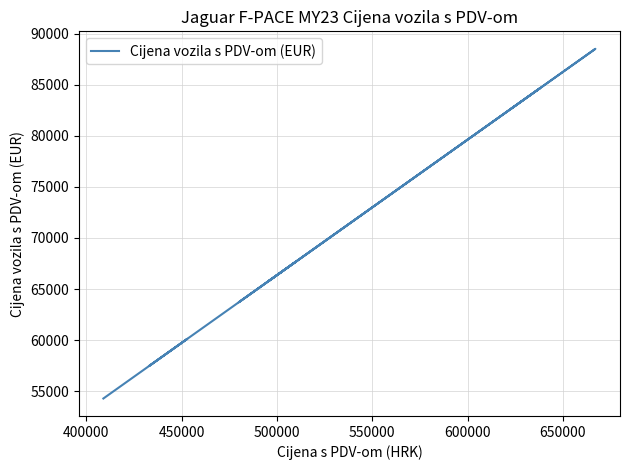

What is the smallest value displayed?

54283.6